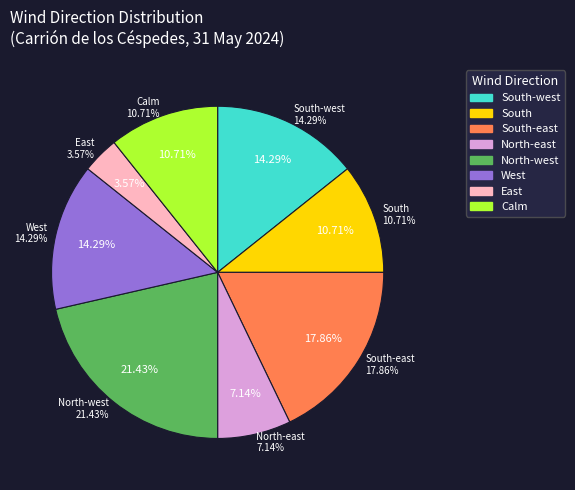

To the nearest percent, what portion does South represent?

11%